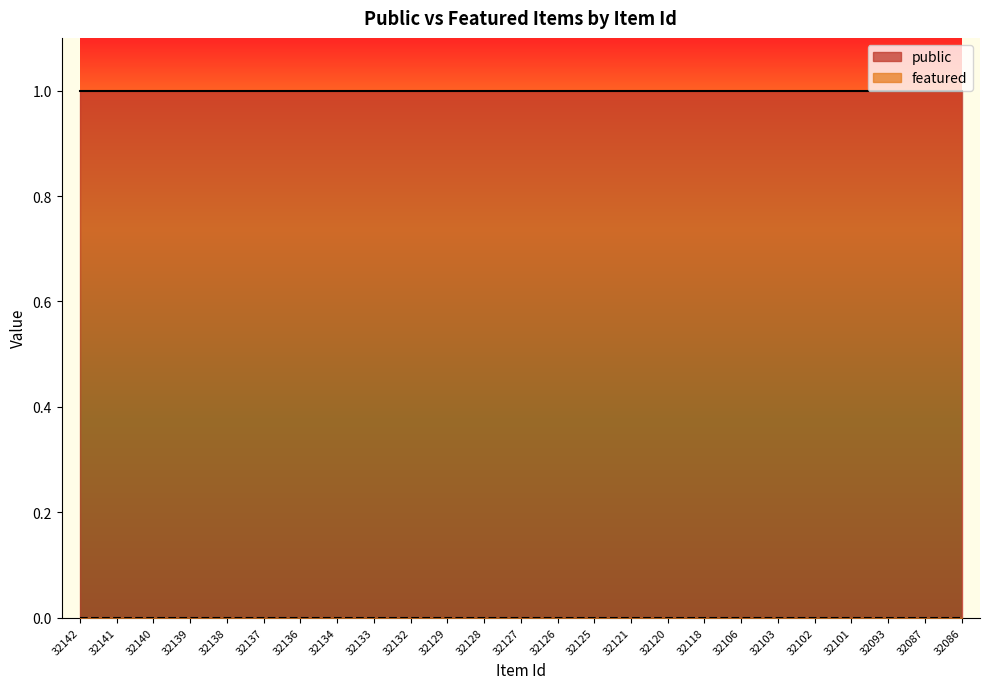

The value of public at 32101 is 1. True or false?

True